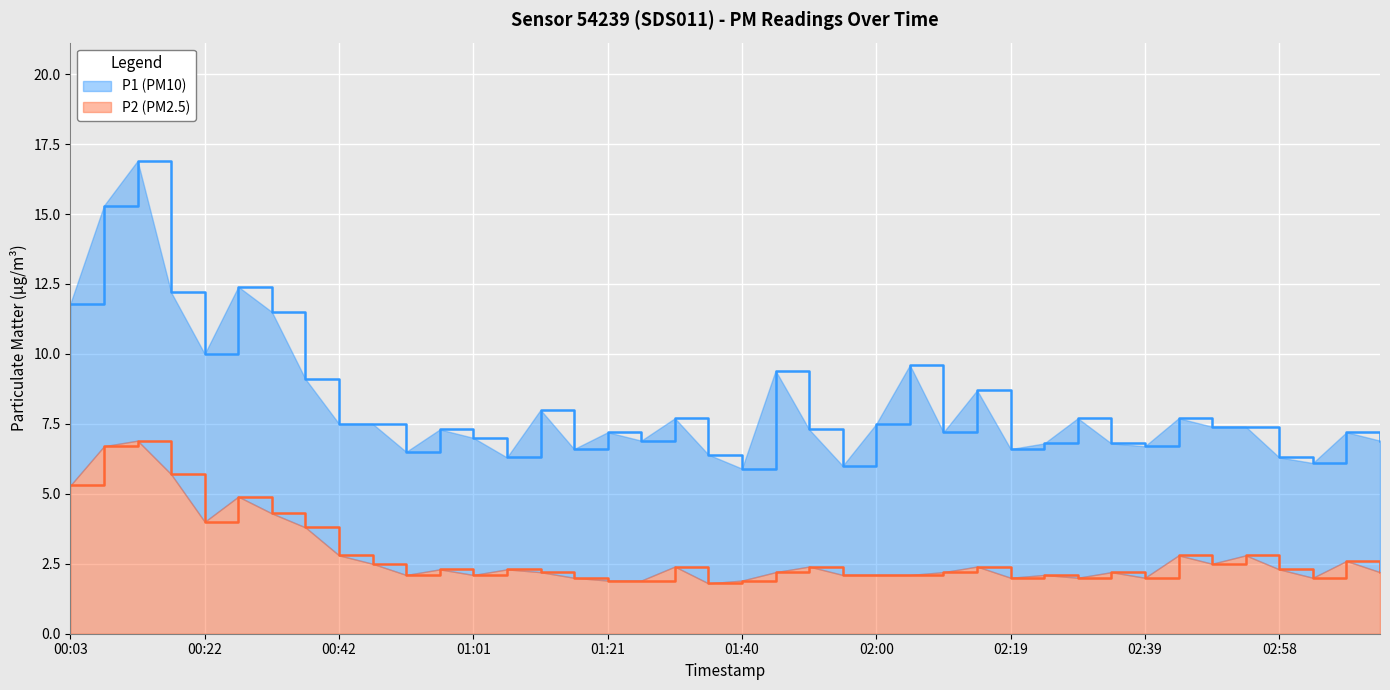

What is the sum of all P2 values?

112.8